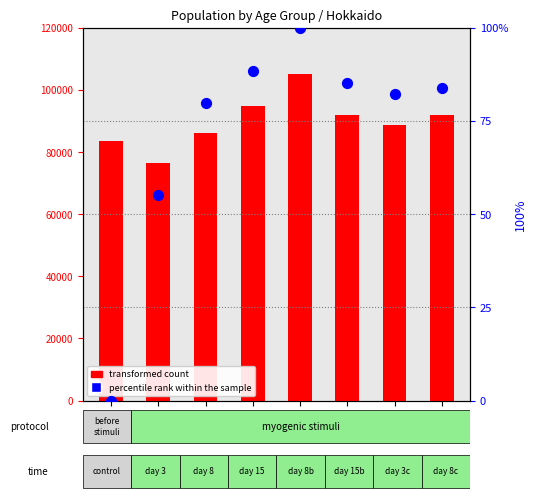

At which category is the sum across all series the highest?

35-39